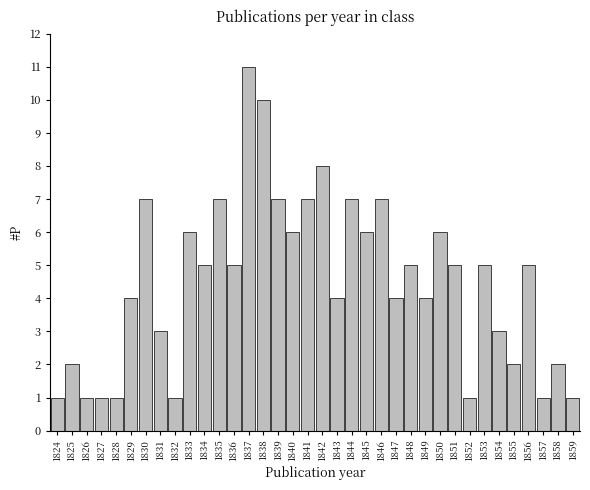

What is the value of the 28th bar from the left?

5